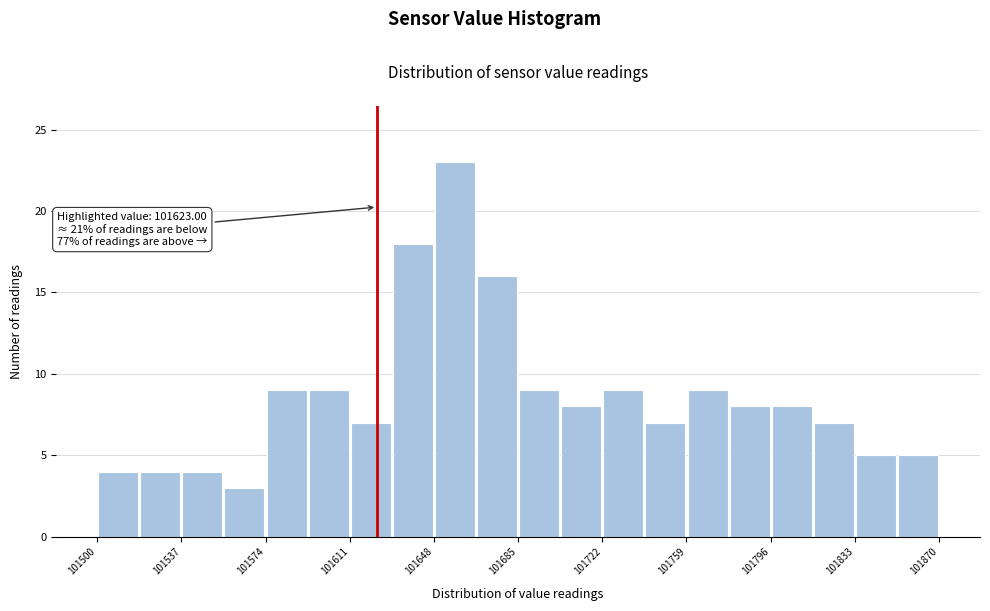

Around what value on the x-axis is the tallest bar? Give the approximate position of its centre, as read against the axis.

101655